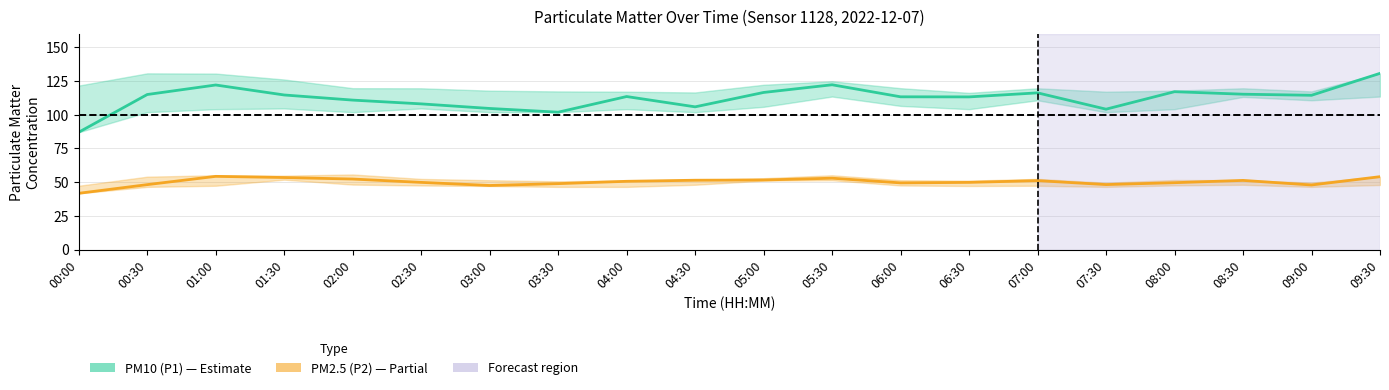

Read the PM10 (P1) value at 00:30.

115.0